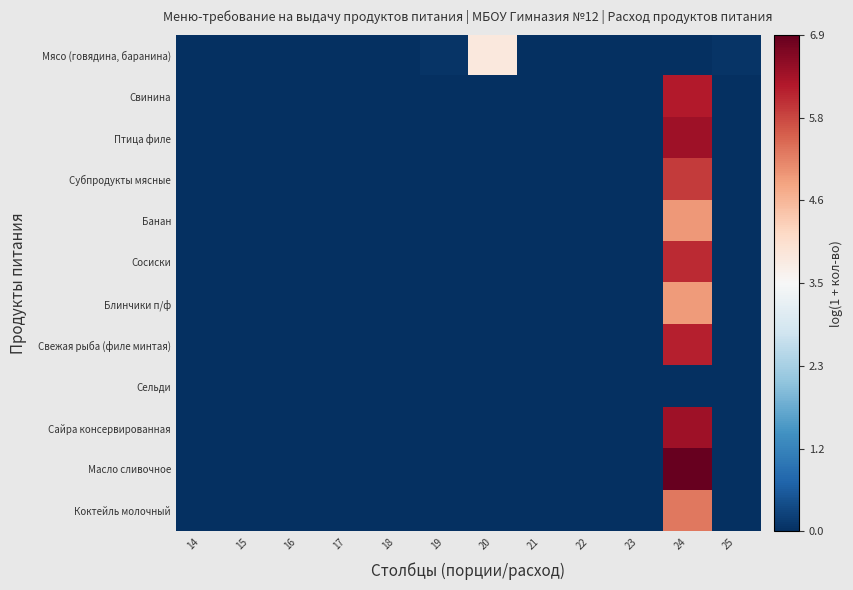

What is the greatest value displayed?

6.9